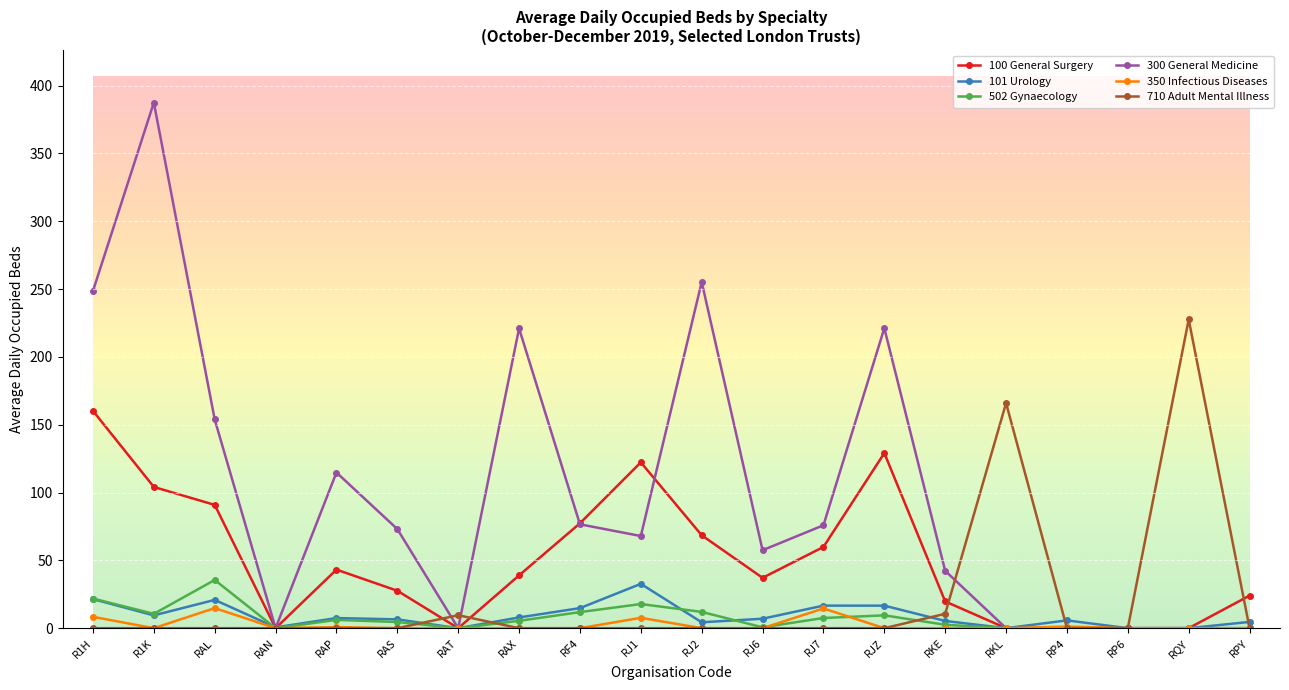

Which series changed the most between RAS and RP6?

300 General Medicine